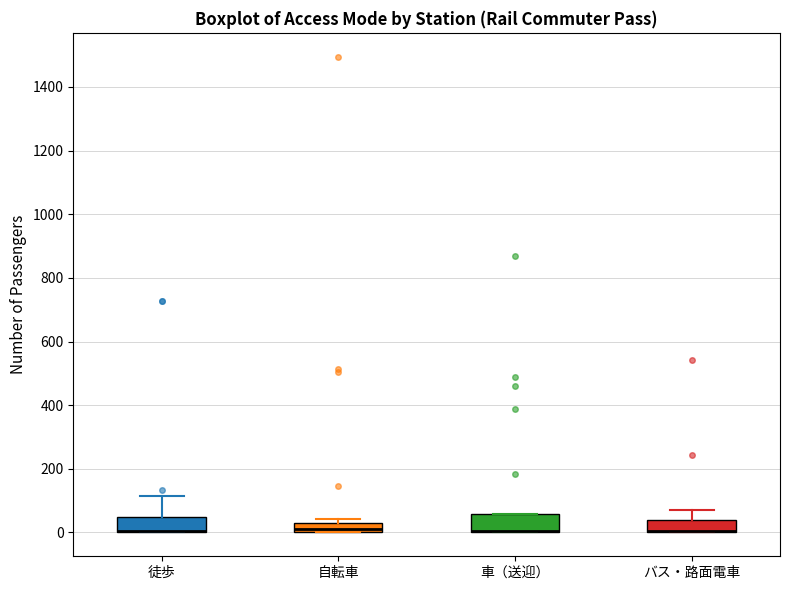

Where is the upper edge of the box for 自転車 on the y-axis? The values are not printed on the chart, so give them approximately, as read against the axis.

20